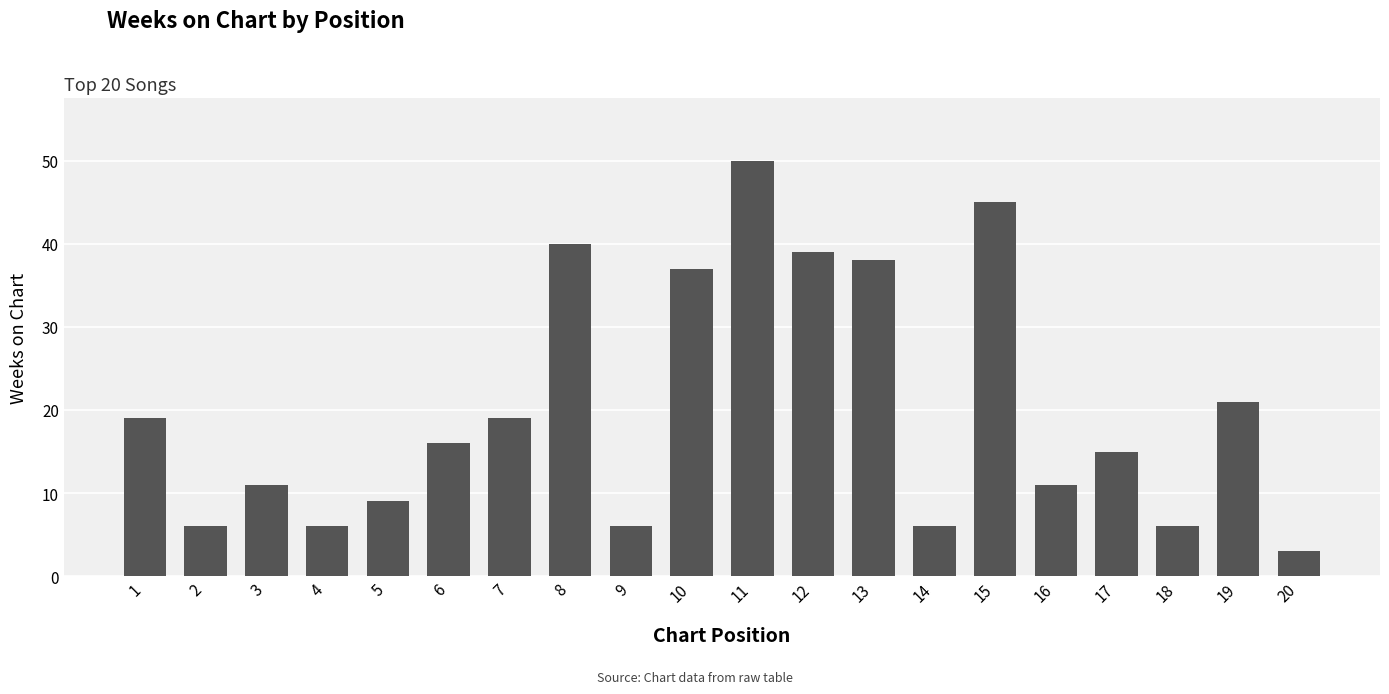

Between 14 and 19, which is larger?

19